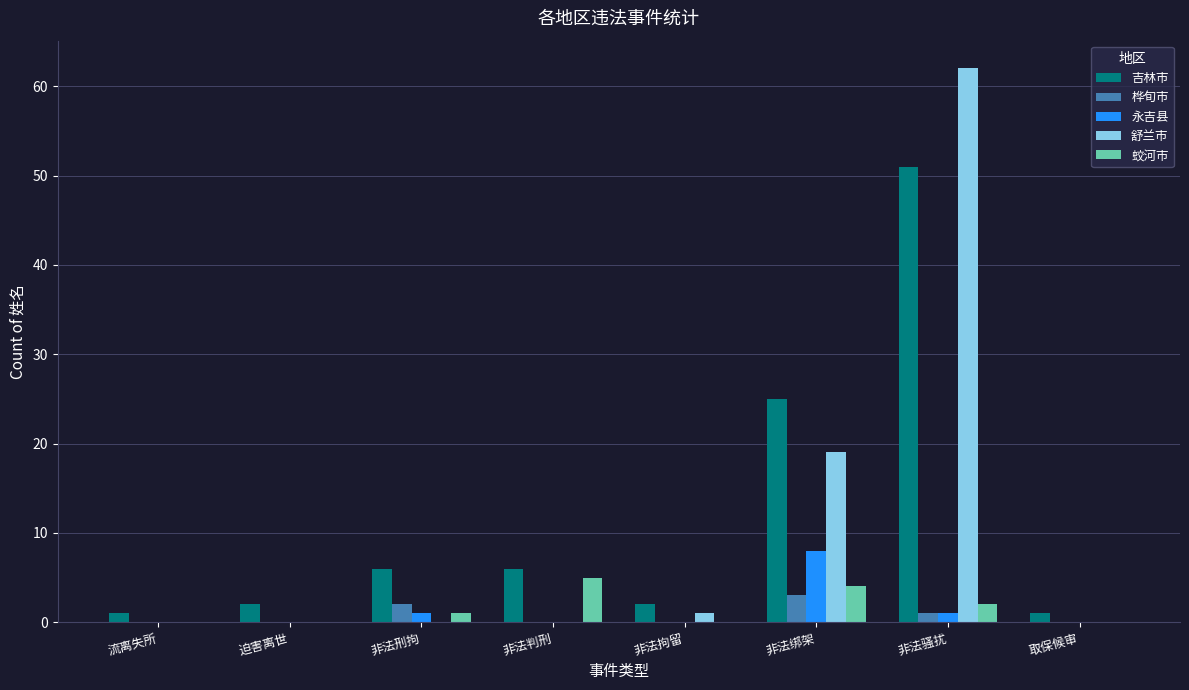

How many groups of bars are there?

8